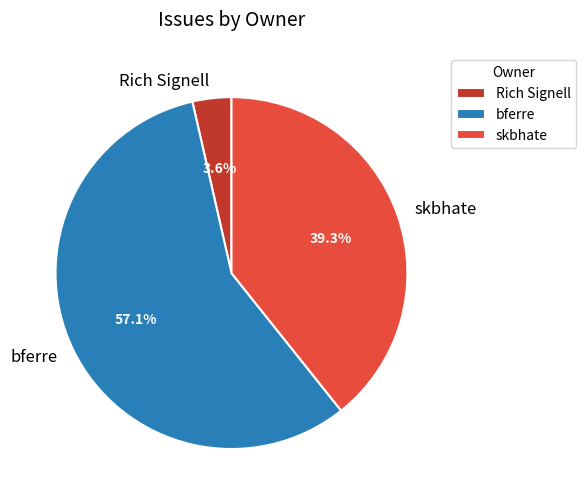

Which category has the smallest portion of the pie?

Rich Signell